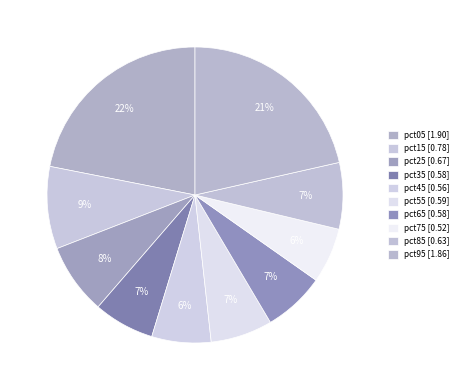

The pct05 slice represents 22% of the pie. True or false?

True